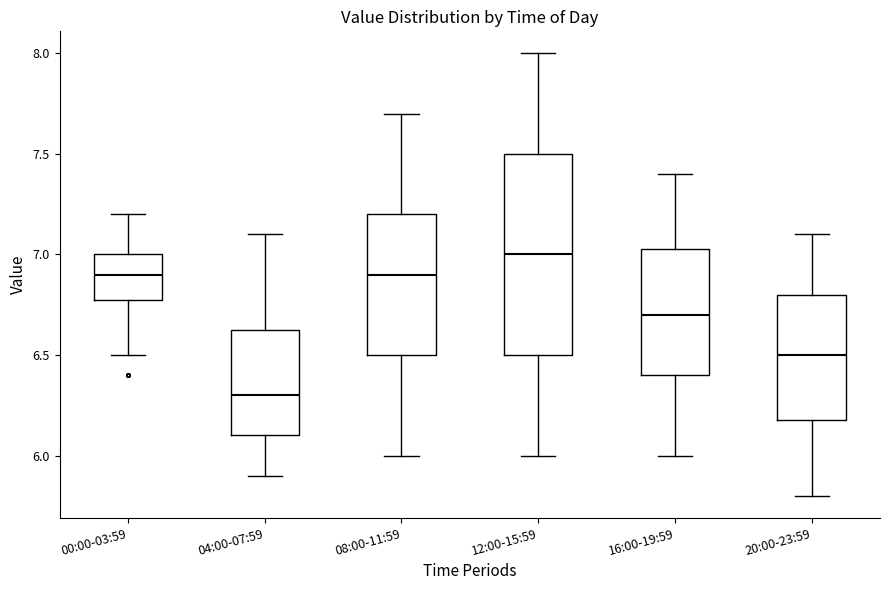

Reading left to right, read every box against the y-axis: the position of its median line, the range the box covers, and the ends of its whiskers. The values are not printed on the chart, so give them approximately, as read against the axis.

00:00-03:59: median 6.90, box 6.80 to 7.00, whiskers 6.50 to 7.20
04:00-07:59: median 6.30, box 6.10 to 6.65, whiskers 5.90 to 7.10
08:00-11:59: median 6.90, box 6.50 to 7.20, whiskers 6.00 to 7.70
12:00-15:59: median 7.00, box 6.50 to 7.50, whiskers 6.00 to 8.00
16:00-19:59: median 6.70, box 6.40 to 7.05, whiskers 6.00 to 7.40
20:00-23:59: median 6.50, box 6.20 to 6.80, whiskers 5.80 to 7.10